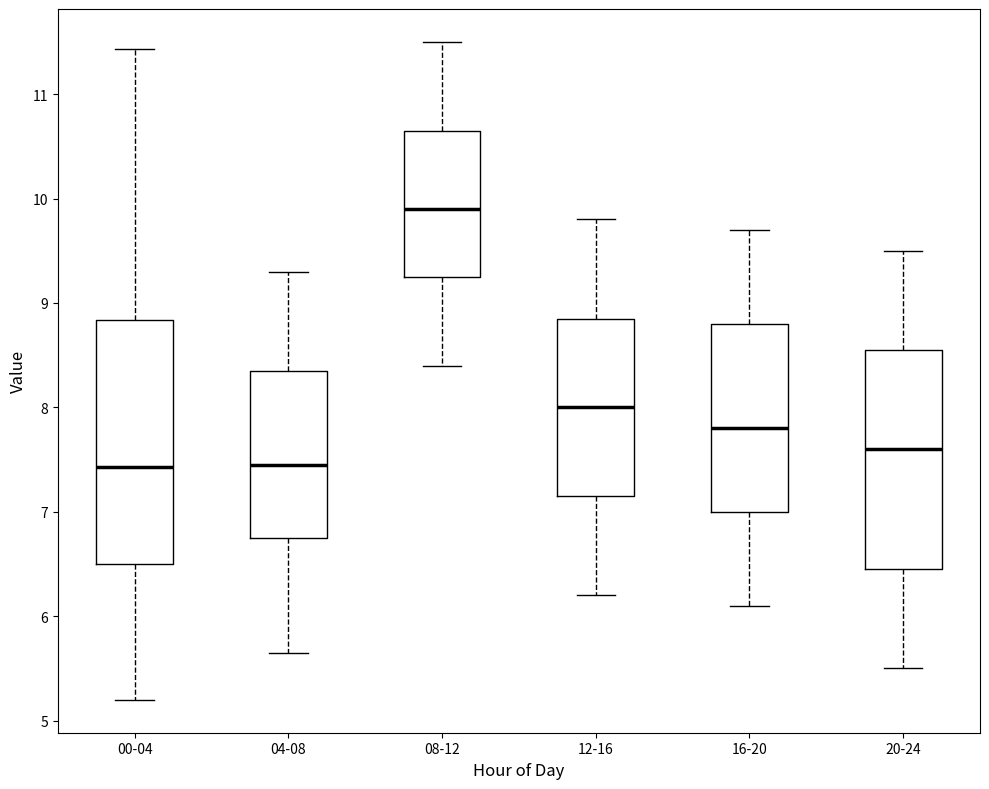

Which box is the tallest, from its lower edge to its upper edge?

00-04